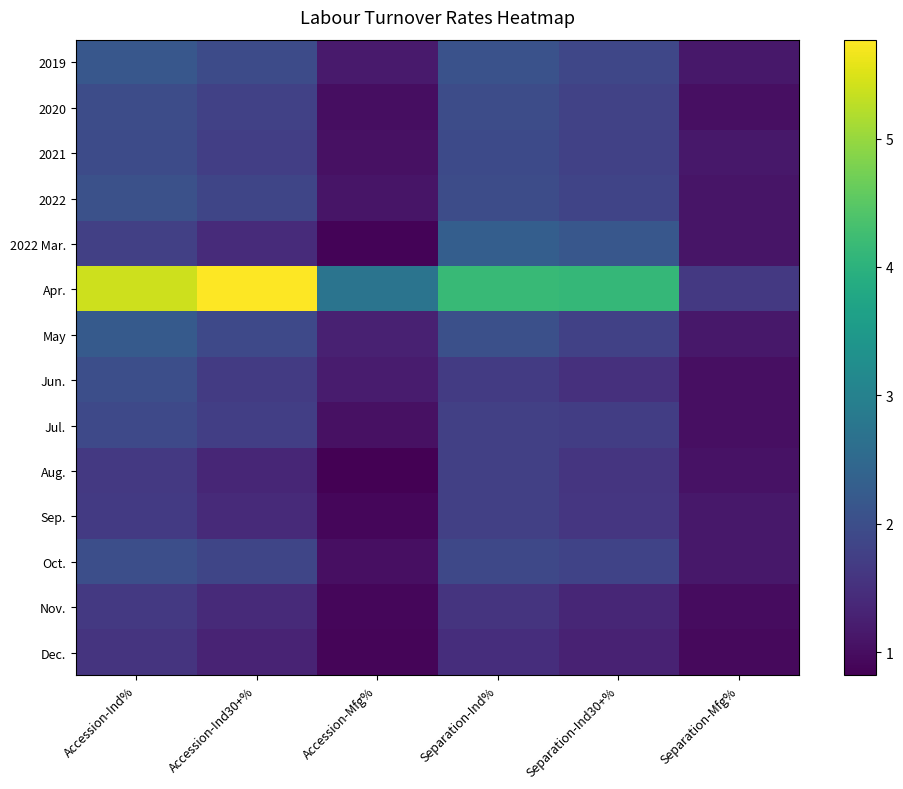

At how many categories does at least one series exceed 1?

6